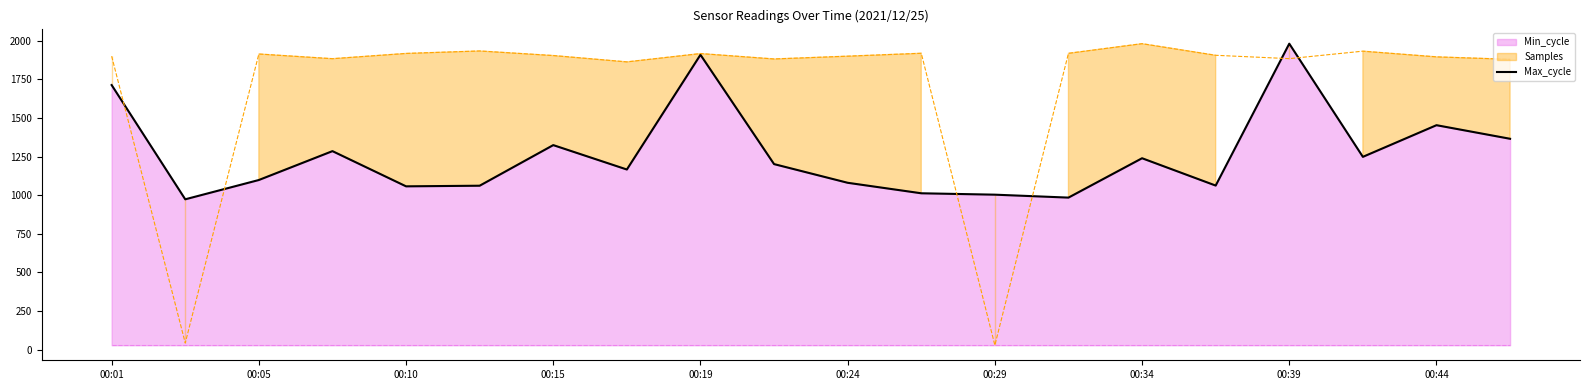

What is the label of the 20th point from the right?

00:01